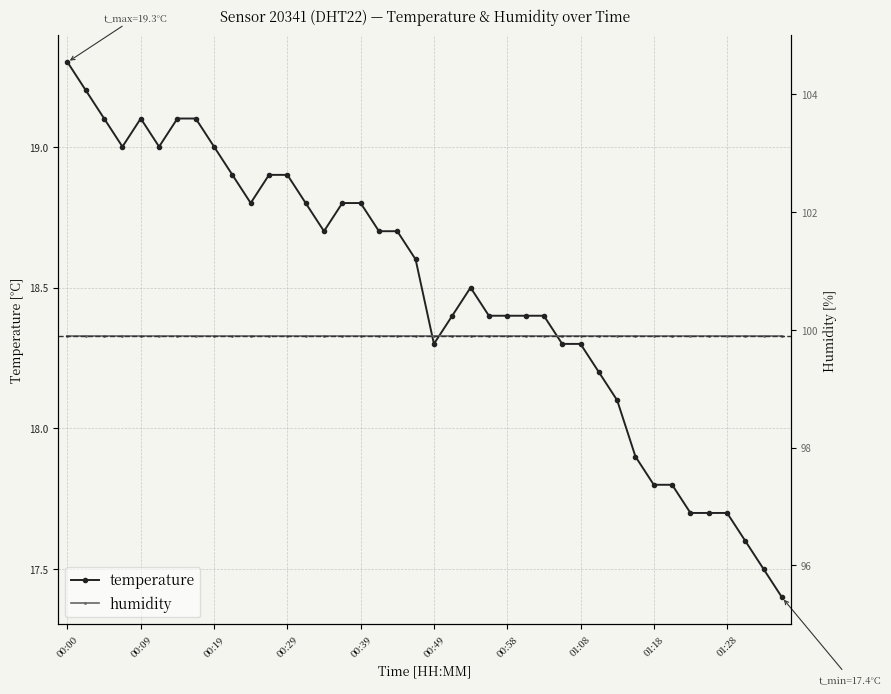

What is the ratio of the value at 01:13 to the value at 01:25?

1.0